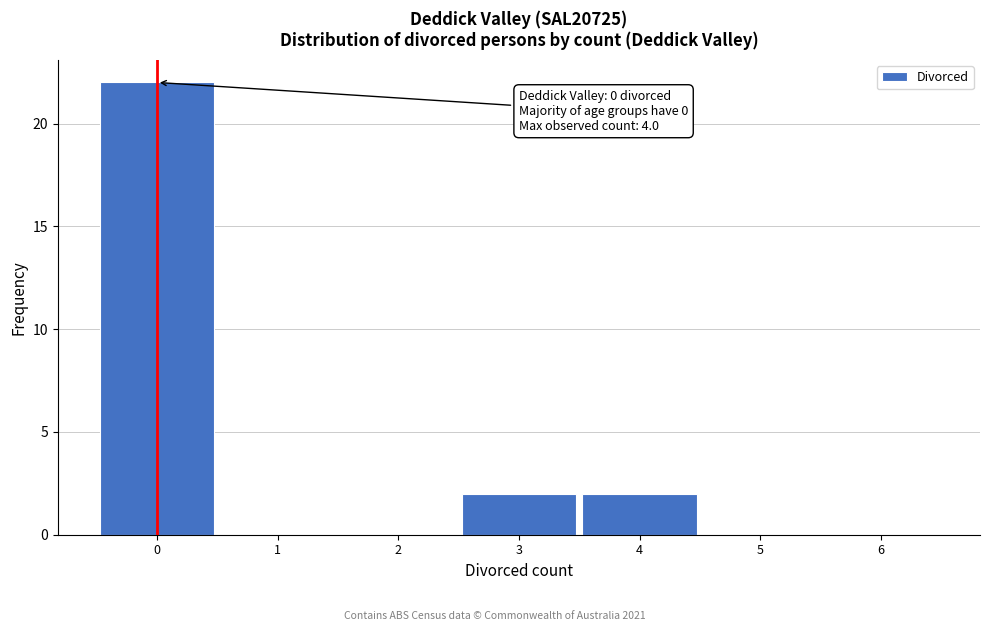

Reading left to right, what are all the values shown in this chart?

0=22	1=0	2=0	3=2	4=2	5=0	6=0